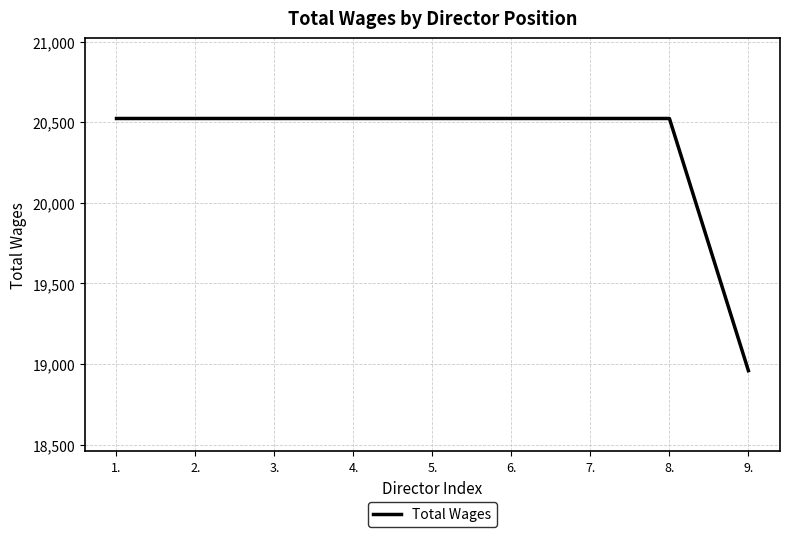

What position from the right is 1.?

9